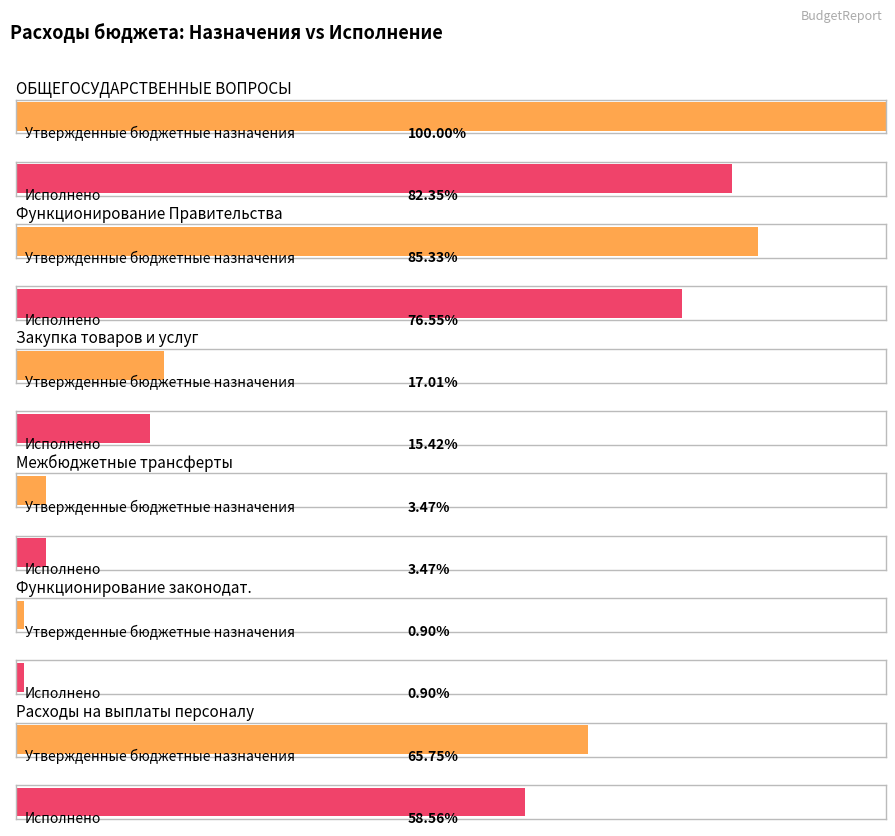

Which label corresponds to the smallest value in the chart?

Функционирование законодательных